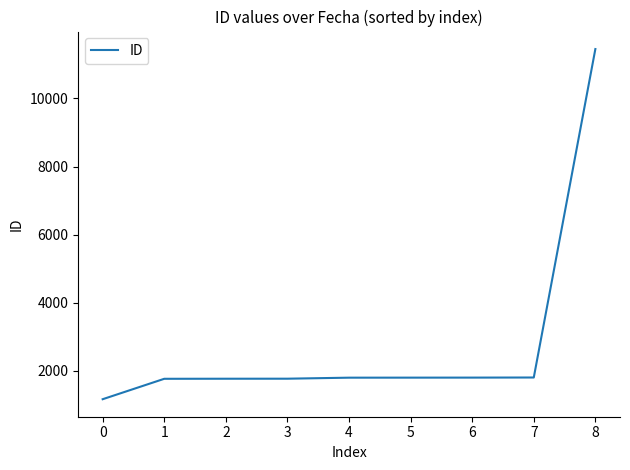

What is the minimum value shown in the chart?

1162